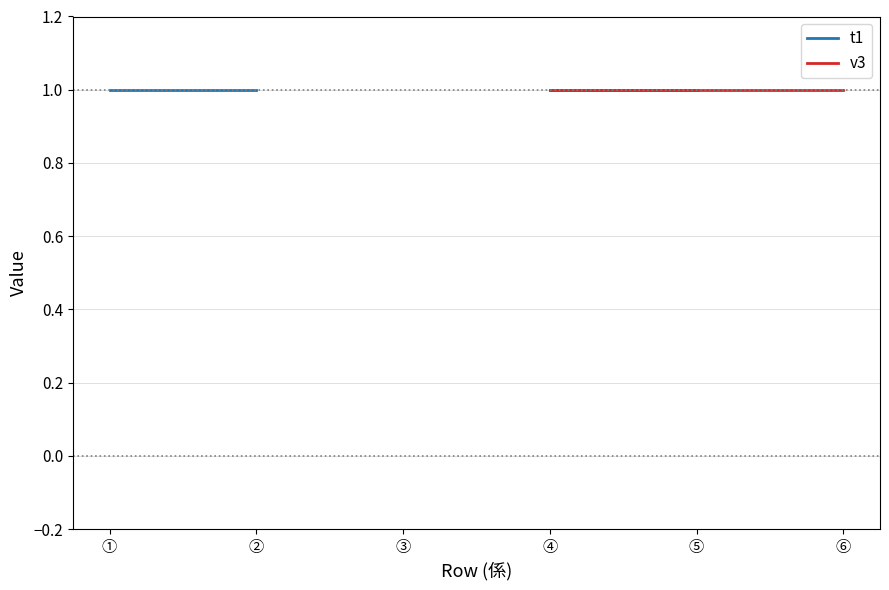

What is the value of the 1st point from the left?

1